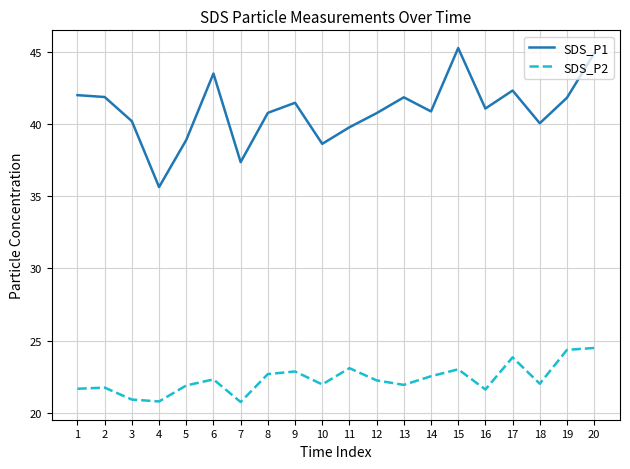

Is the value of SDS_P2 at 5 greater than the value of SDS_P1 at 8?

No